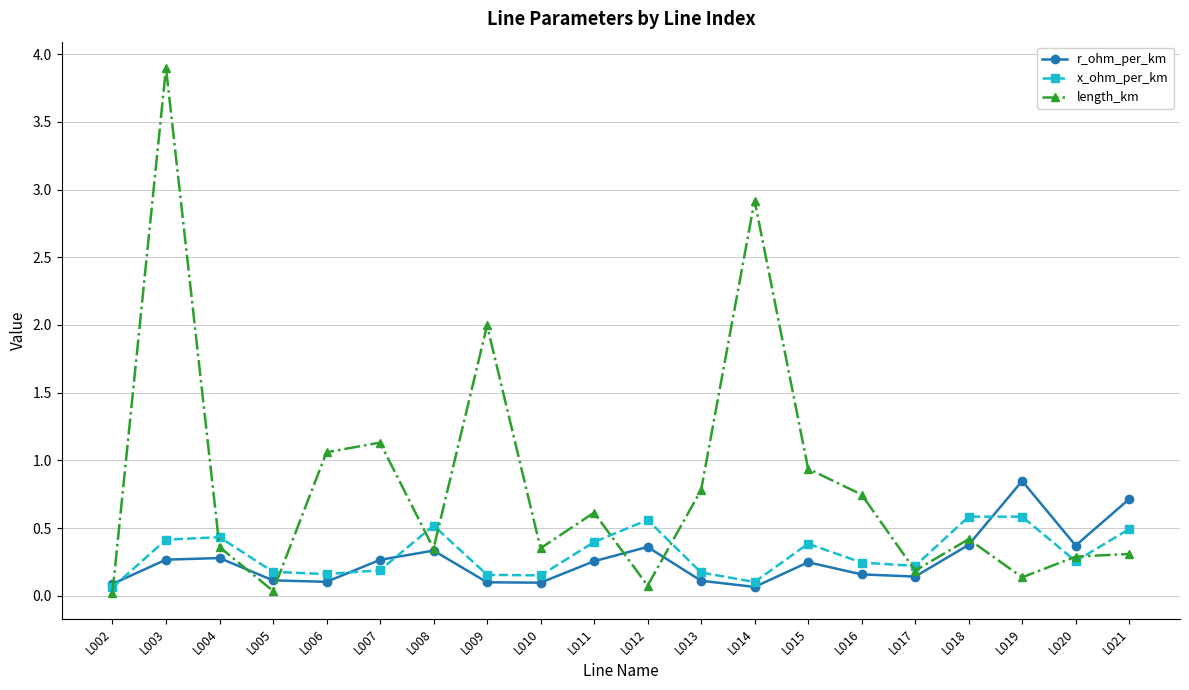

At which category does length_km reach its first local valley?

L005